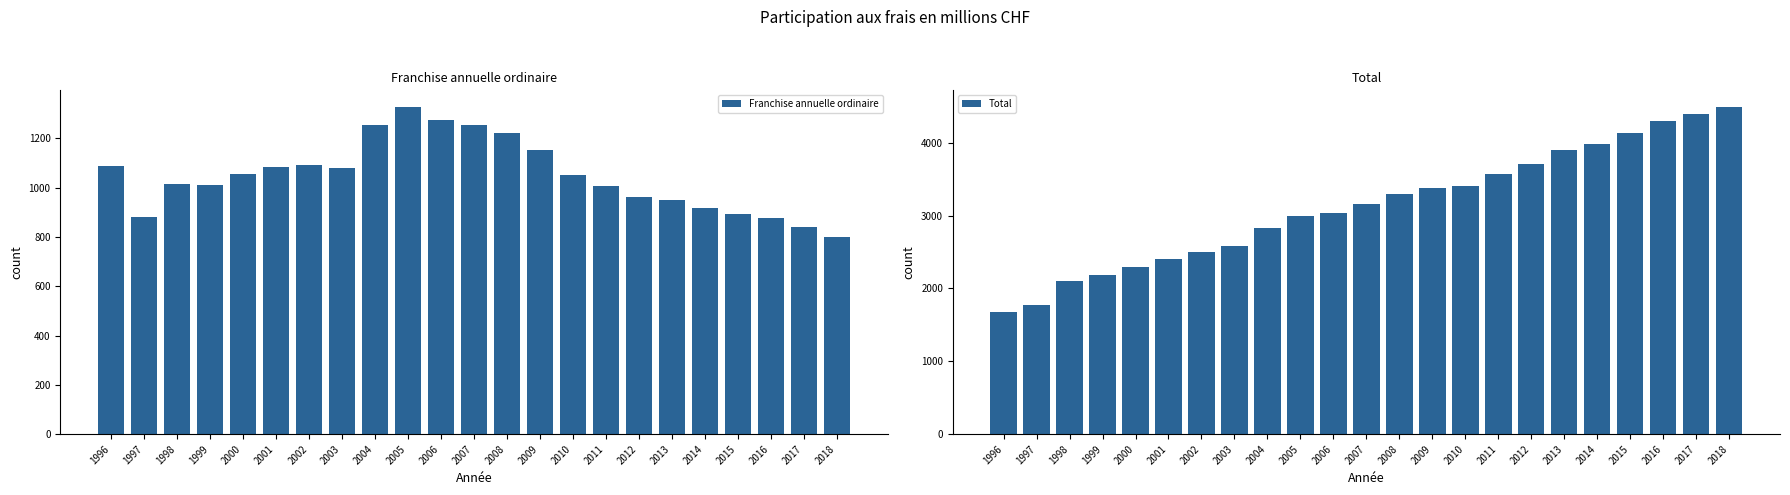

Which category has the highest value in the Franchise annuelle ordinaire series?

2005